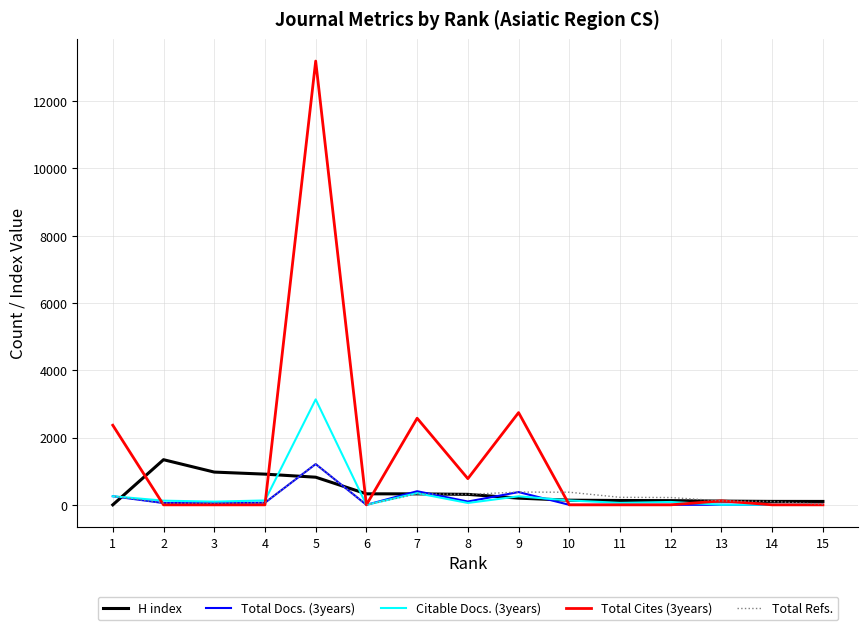

What is the difference between the maximum and minimum values in the H index series?

1341